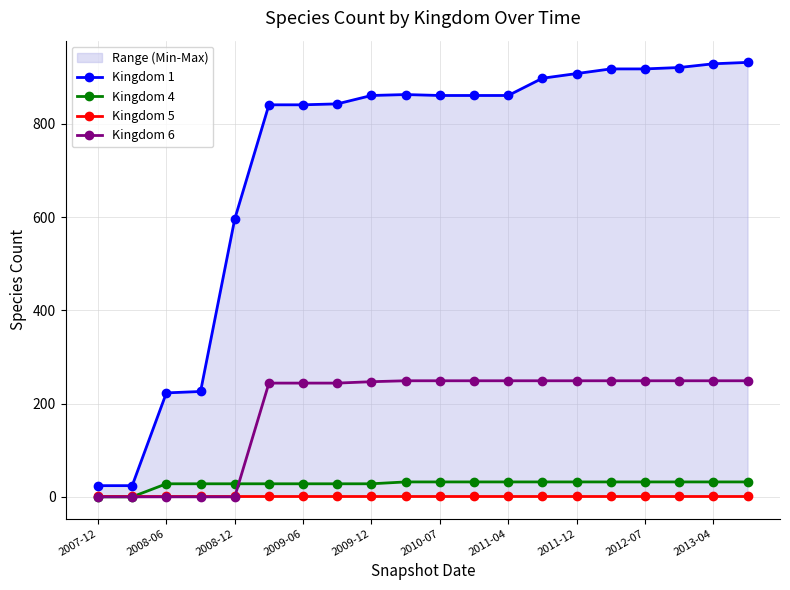

The value of Kingdom 6 at 13 is 73. True or false?

False